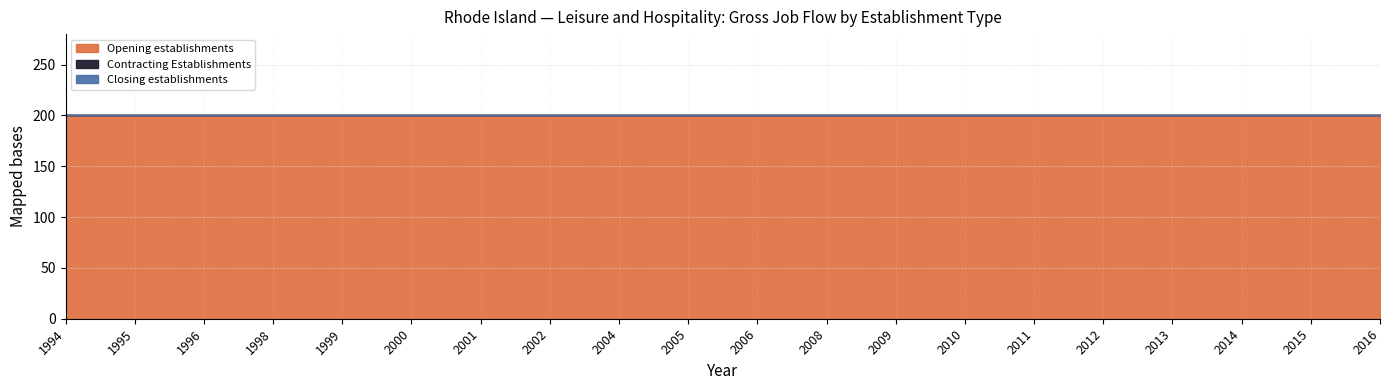

What is the maximum value shown in the chart?

200